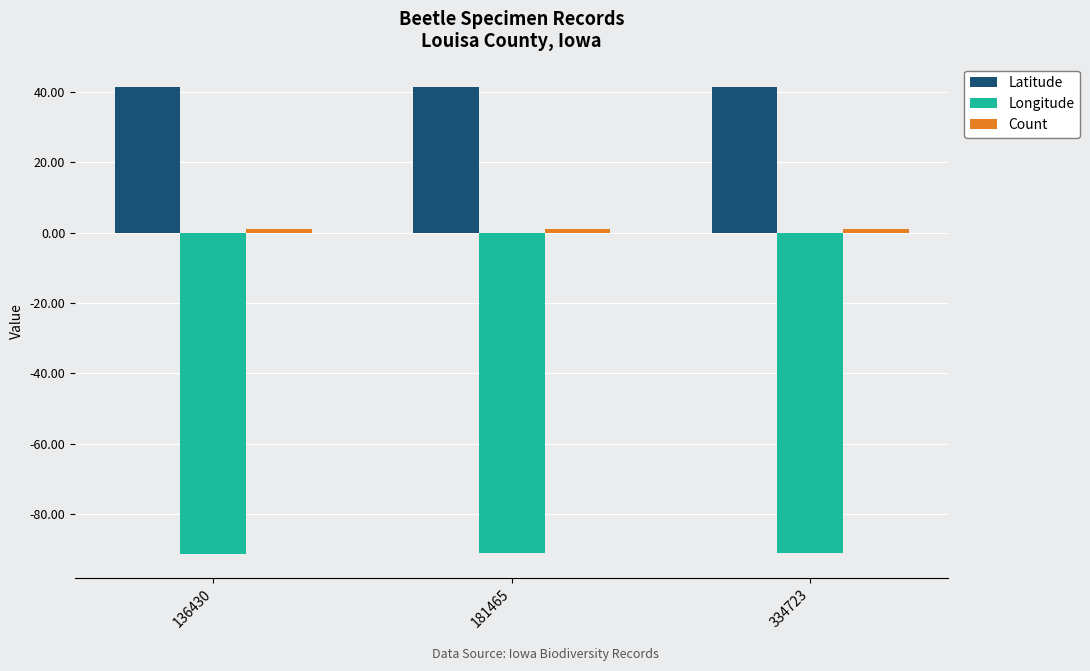

Is it true that Latitude equals 41.3 at 334723?

True